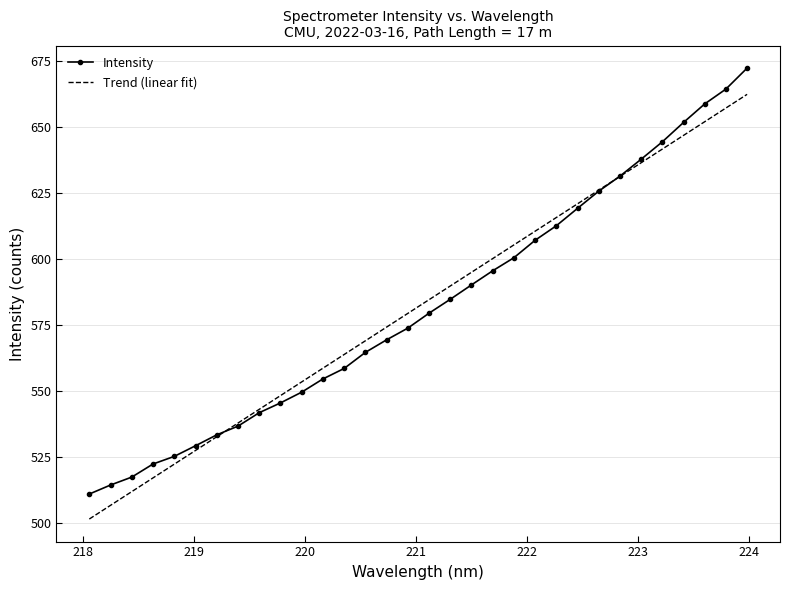

What is the lowest value of the Intensity series?

511.0